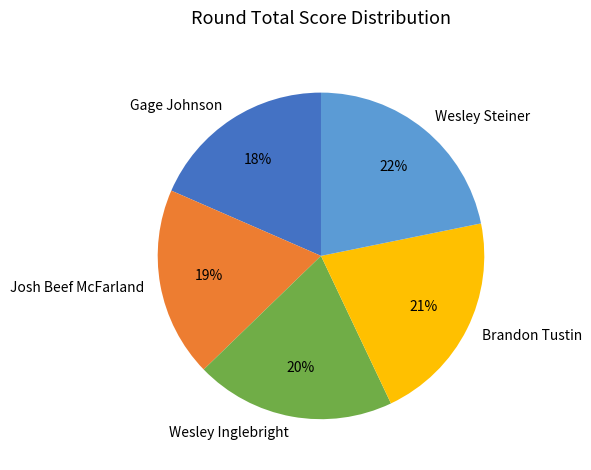

How many slices are in this pie chart?

5